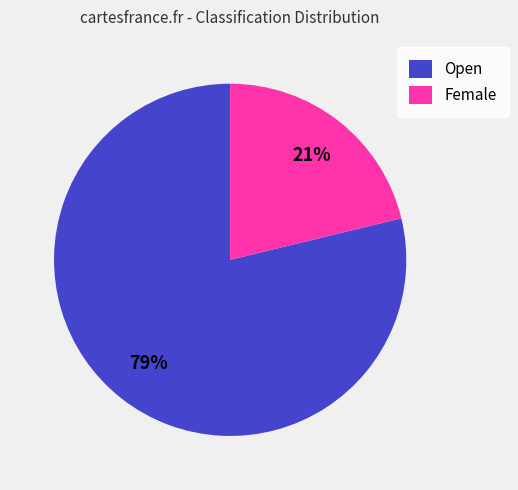

Is it true that Female is 21% of the pie?

True